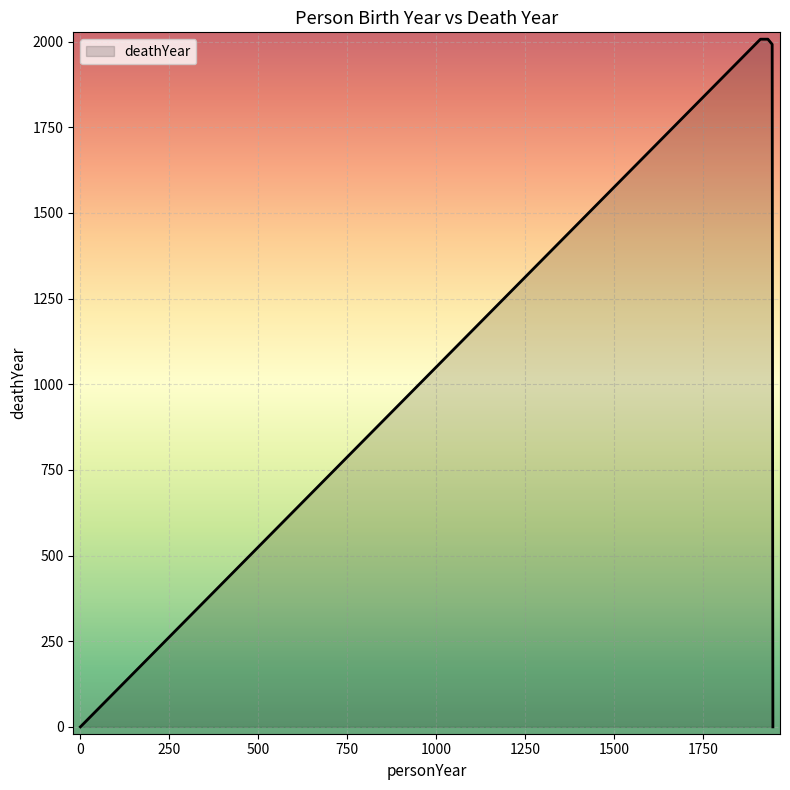

At which category does the chart reach its peak across all series?

1932